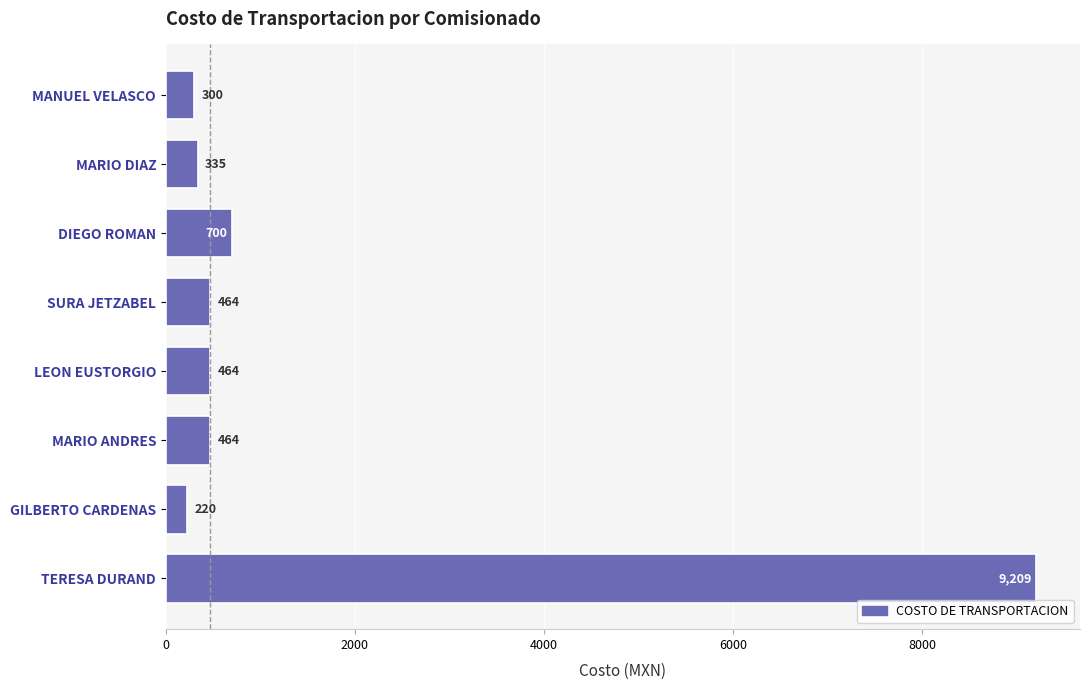

What is the greatest value displayed?

9209.3